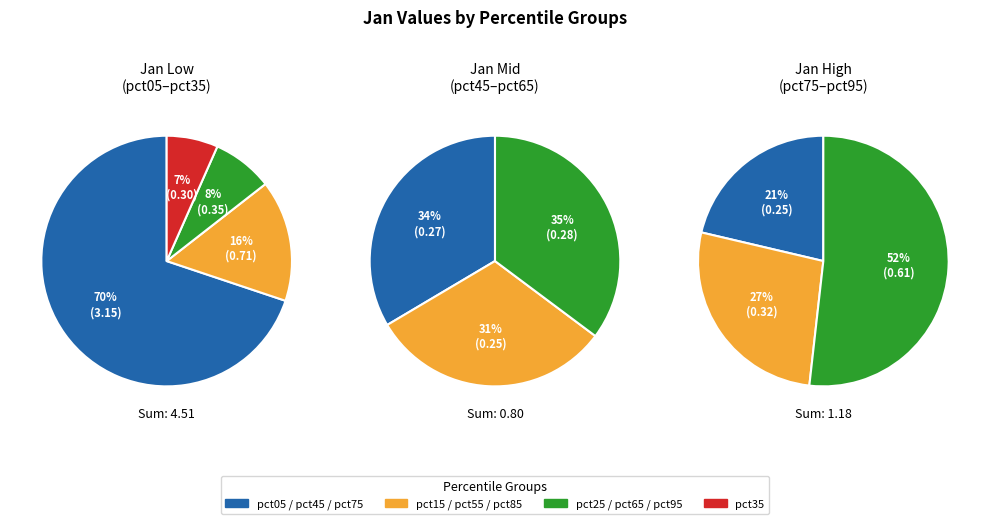

What is the smallest slice in the pie chart?

pct55